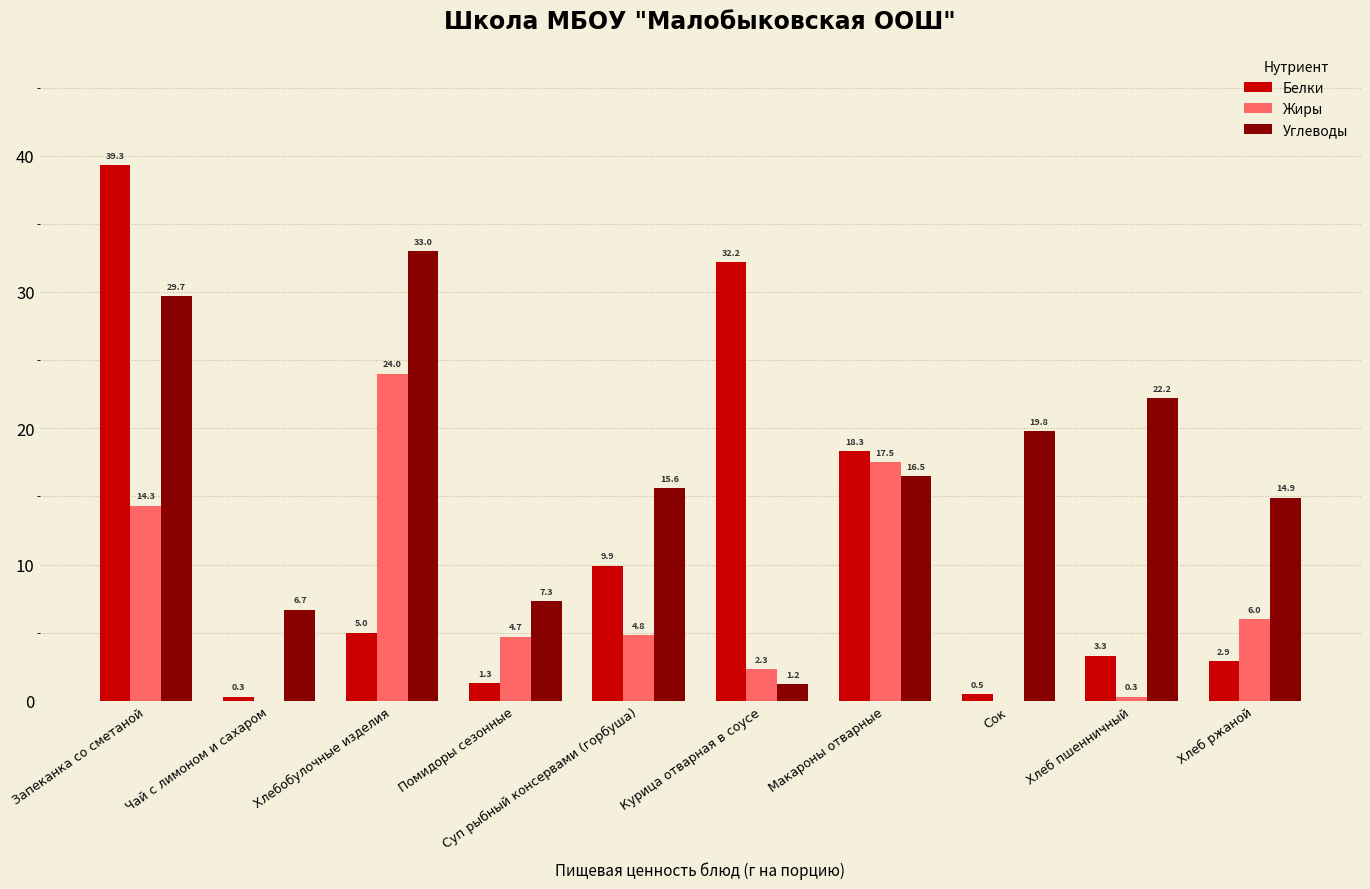

The value of Жиры at Макароны отварные is 17.5. True or false?

True